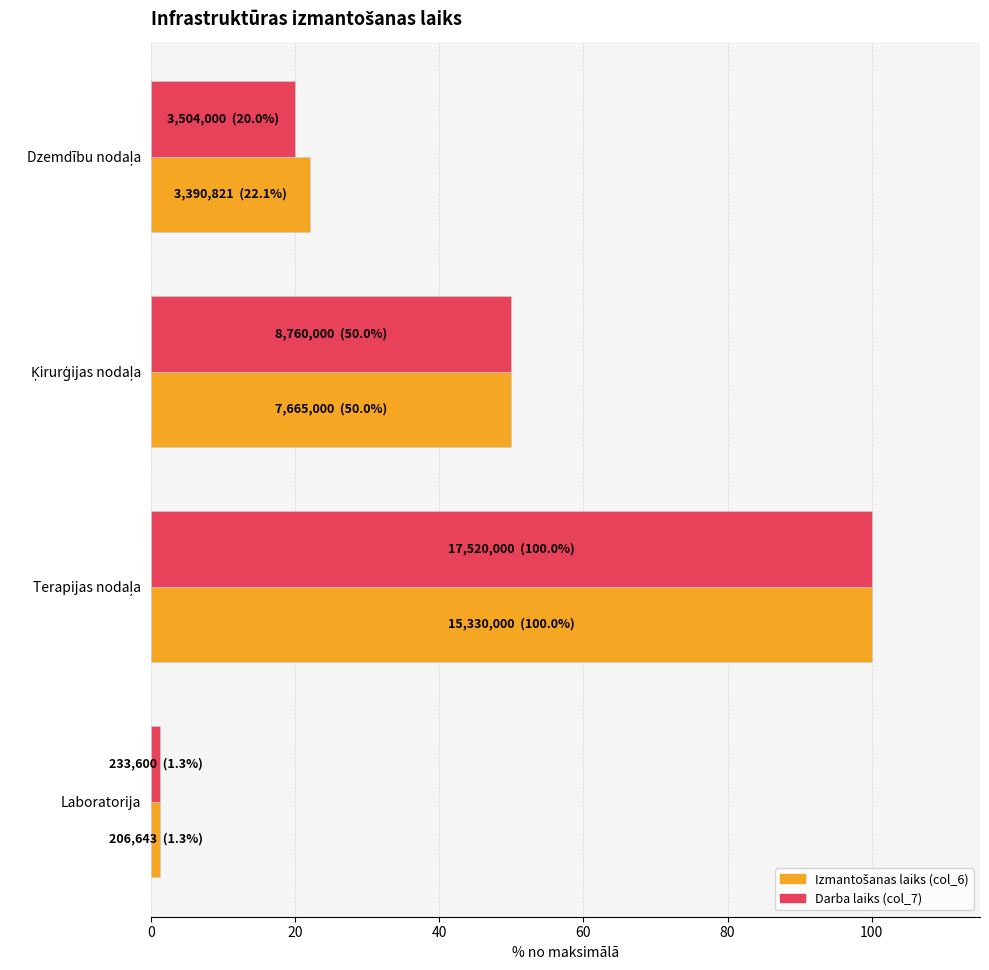

Which series has the widest spread of values?

Darba laiks (col_7)